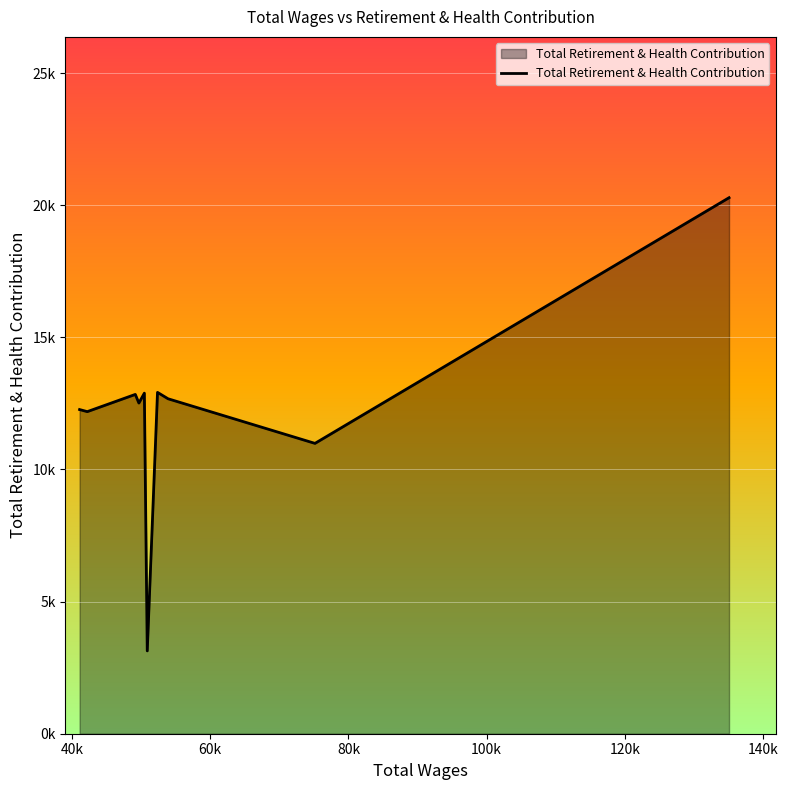

What is the difference between the maximum and minimum values?

17150